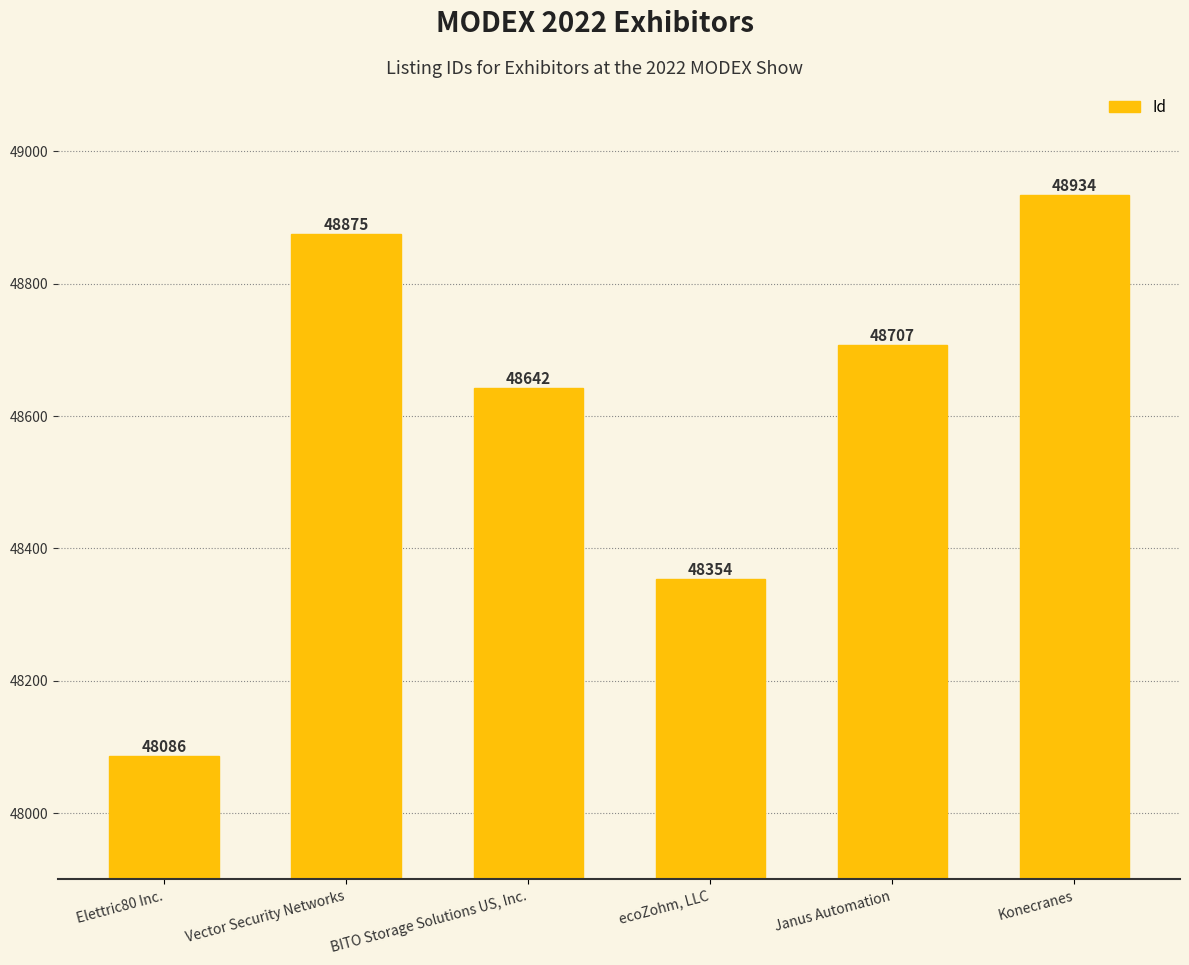

Between Janus Automation and Elettric80 Inc., which is larger?

Janus Automation